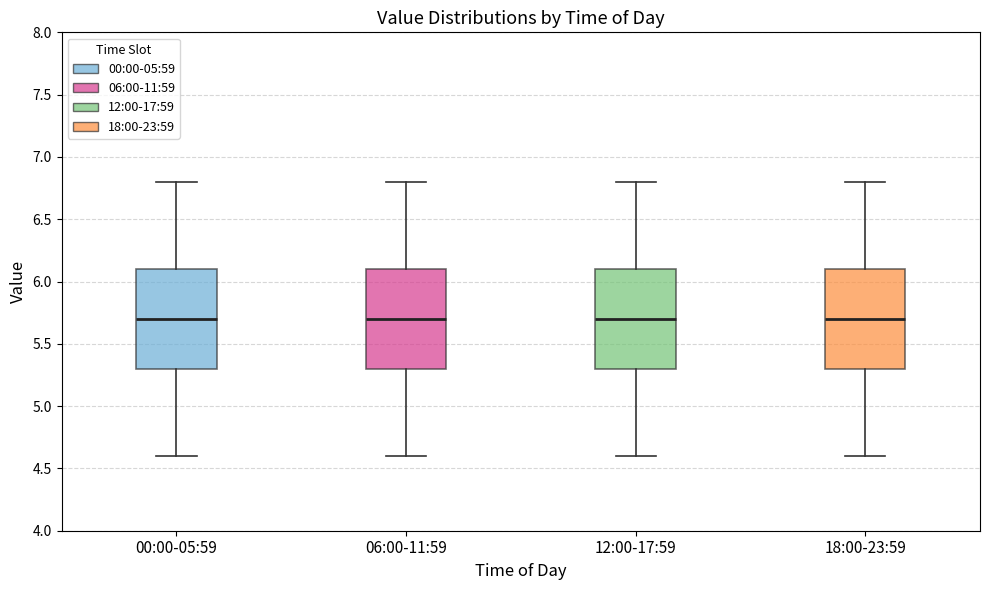

Reading left to right, read every box against the y-axis: the position of its median line, the range the box covers, and the ends of its whiskers. The values are not printed on the chart, so give them approximately, as read against the axis.

00:00-05:59: median 5.7, box 5.3 to 6.1, whiskers 4.6 to 6.8
06:00-11:59: median 5.7, box 5.3 to 6.1, whiskers 4.6 to 6.8
12:00-17:59: median 5.7, box 5.3 to 6.1, whiskers 4.6 to 6.8
18:00-23:59: median 5.7, box 5.3 to 6.1, whiskers 4.6 to 6.8